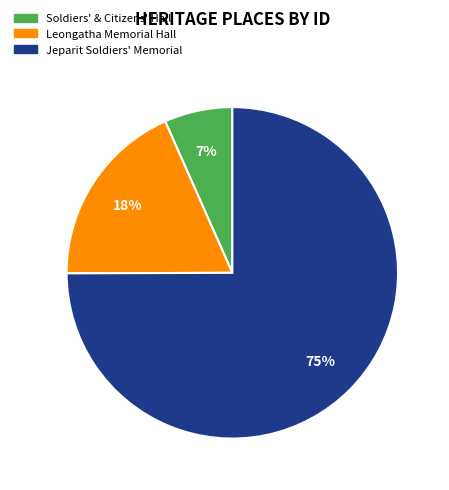

Is there any slice that represents more than half of the pie?

Yes